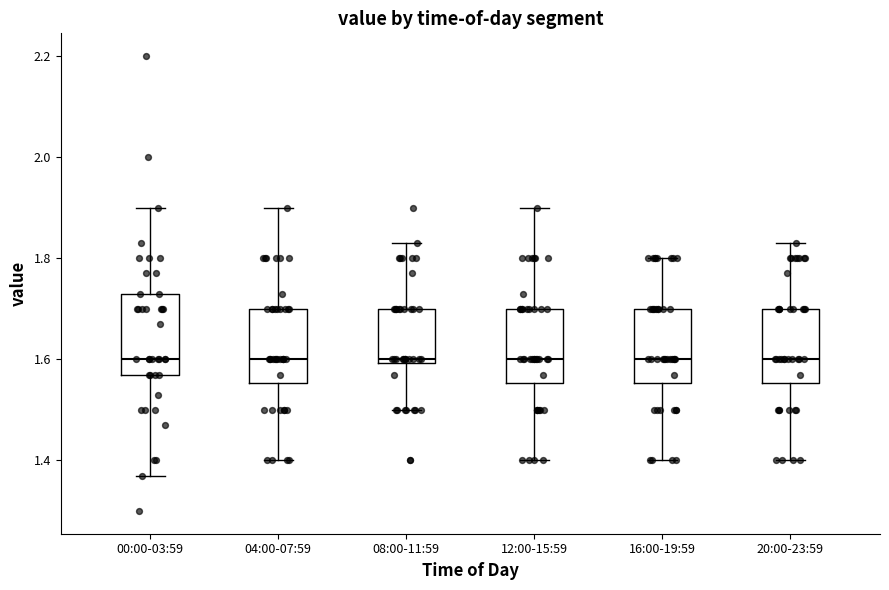

Reading left to right, transcribe this box plot: for each box, give where its median line is, the range the box spans, and where its two whiskers end, as read against the y-axis. The values are not printed on the chart, so give them approximately, as read against the axis.

00:00-03:59: median 1.60, box 1.58 to 1.74, whiskers 1.38 to 1.90
04:00-07:59: median 1.60, box 1.56 to 1.70, whiskers 1.40 to 1.90
08:00-11:59: median 1.60 (just above the box's lower edge), box 1.60 to 1.70, whiskers 1.50 to 1.84
12:00-15:59: median 1.60, box 1.56 to 1.70, whiskers 1.40 to 1.90
16:00-19:59: median 1.60, box 1.56 to 1.70, whiskers 1.40 to 1.80
20:00-23:59: median 1.60, box 1.56 to 1.70, whiskers 1.40 to 1.84